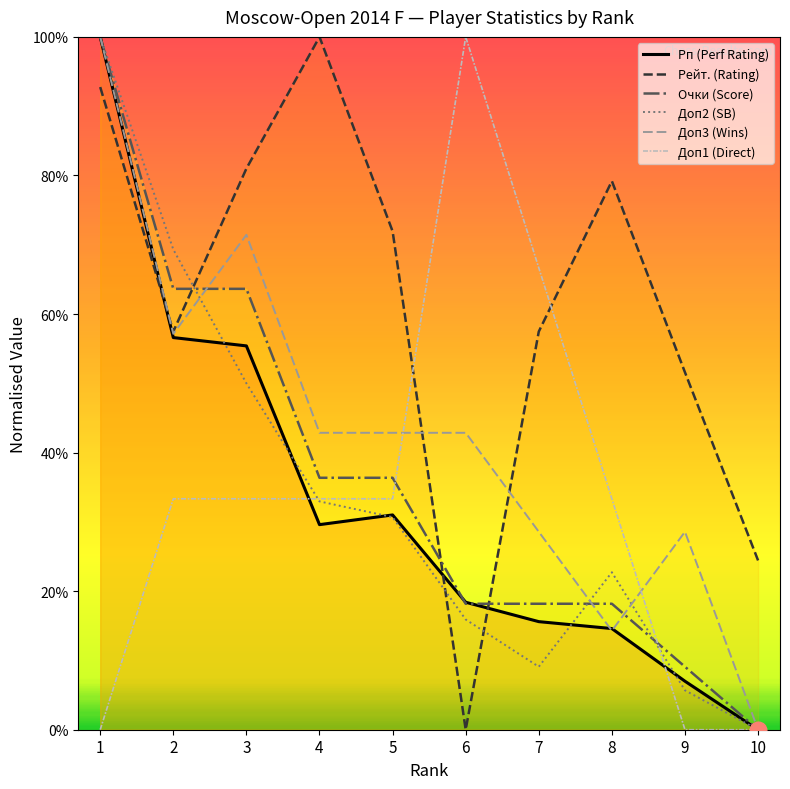

How many intersections are there between Очки (Score) and Рп (Perf Rating)?

2